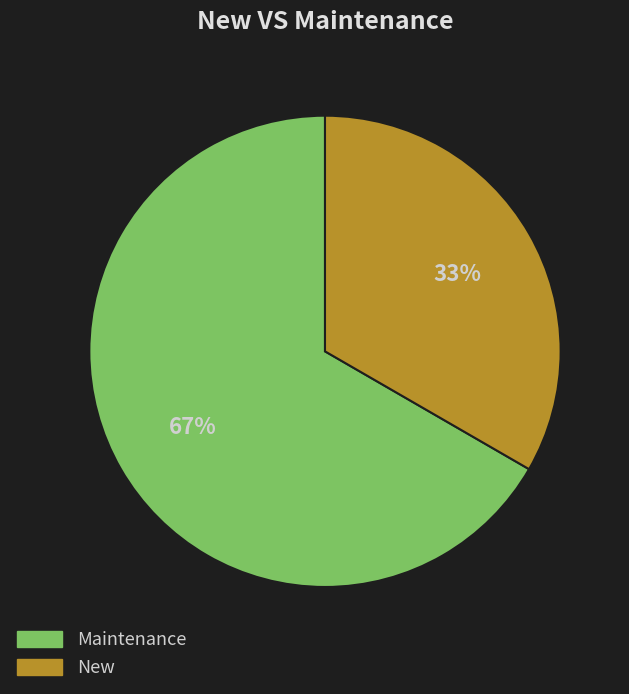

Is there any slice that represents more than half of the pie?

Yes